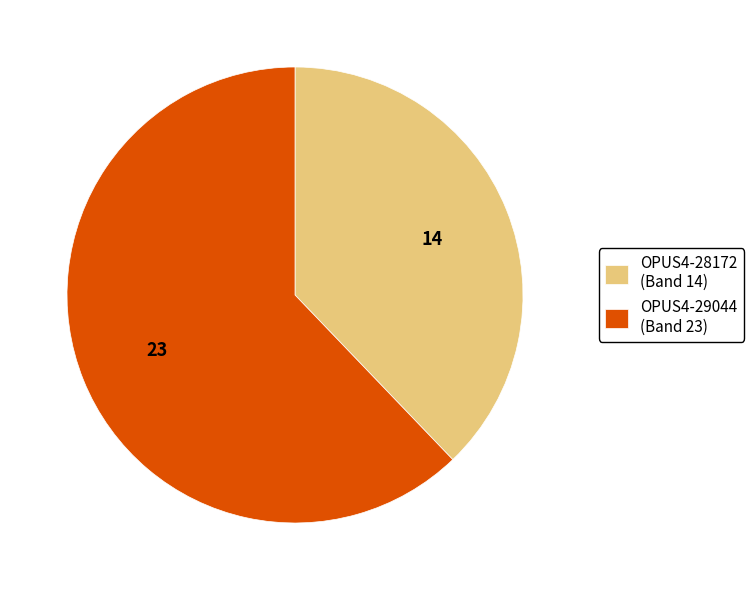

True or false: OPUS4-29044 (Band 23) accounts for 49% of the total.

False